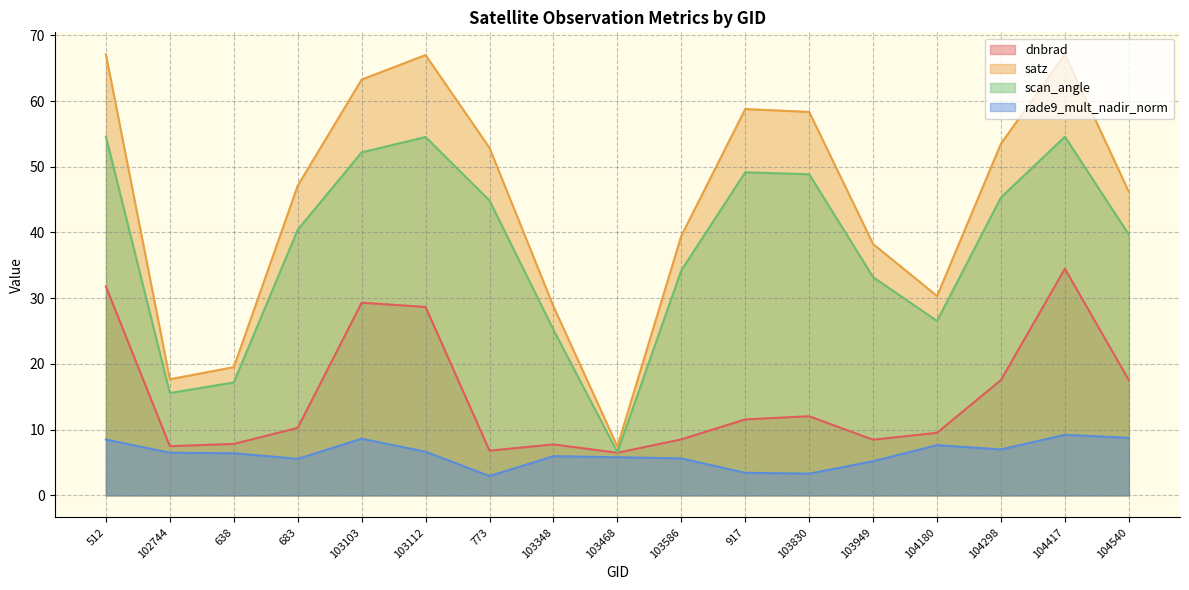

At which category does scan_angle reach its first local valley?

102744